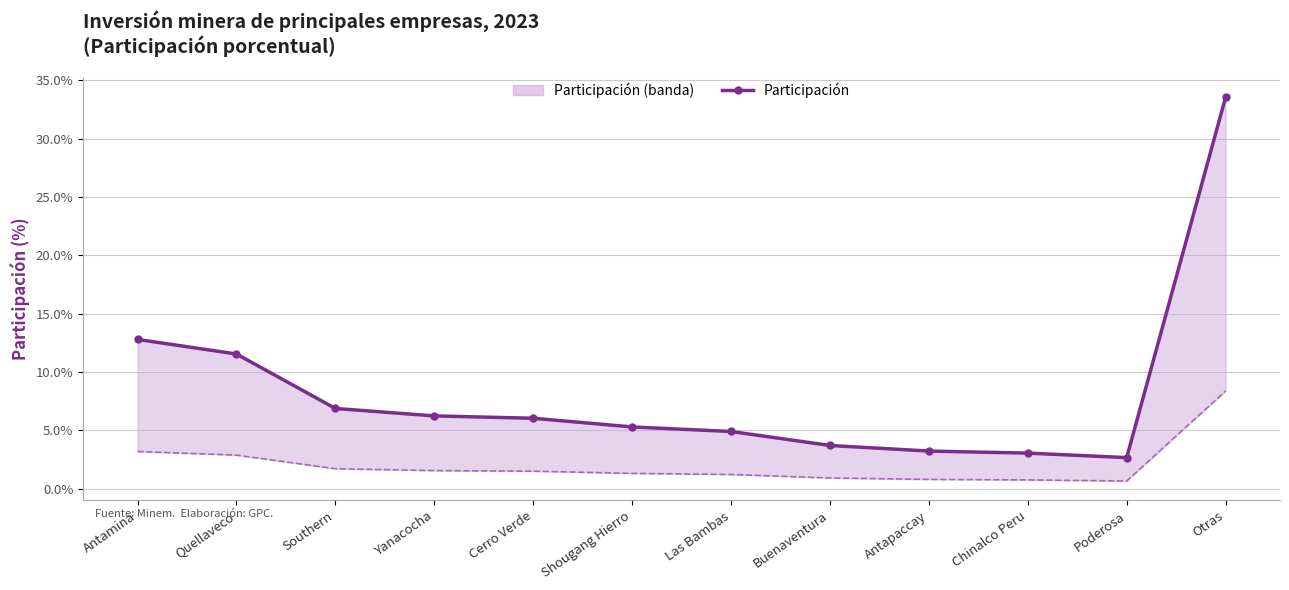

What is the label of the 2nd point from the left?

Quellaveco